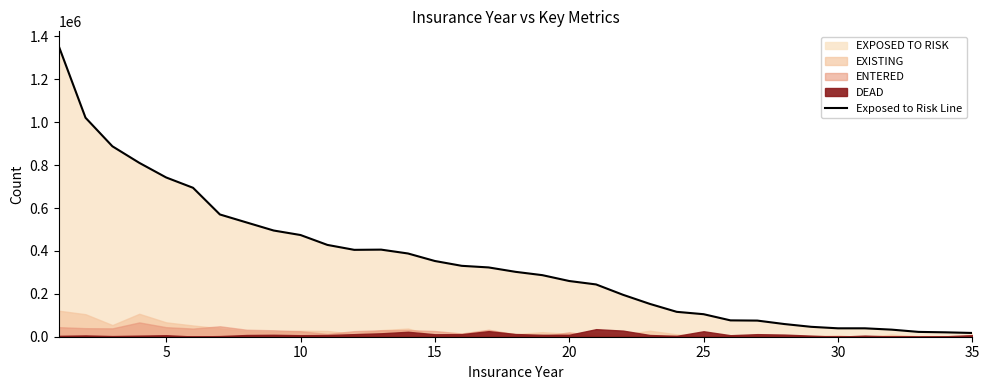

True or false: the data has more than 2 interior local peaks.

False